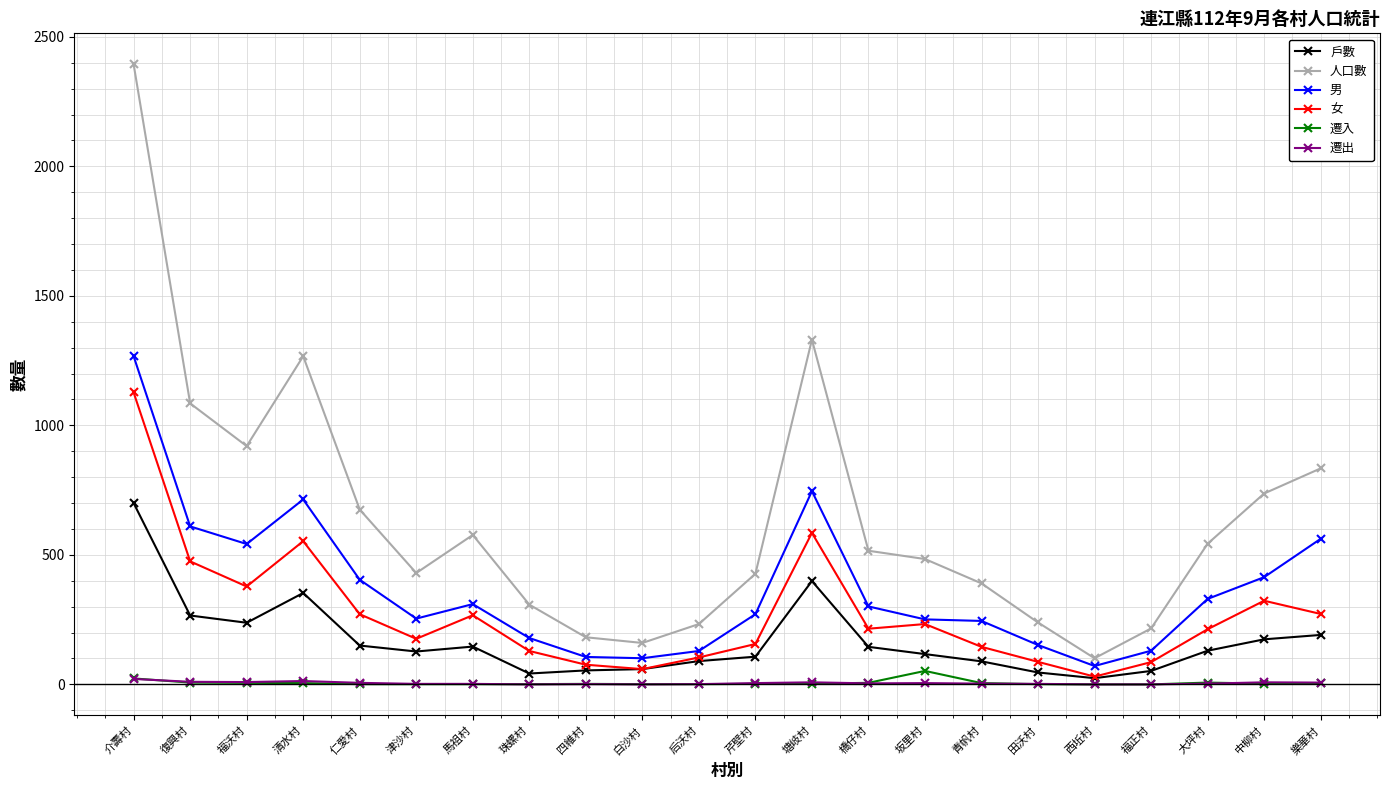

What is the label of the 20th point from the right?

福沃村